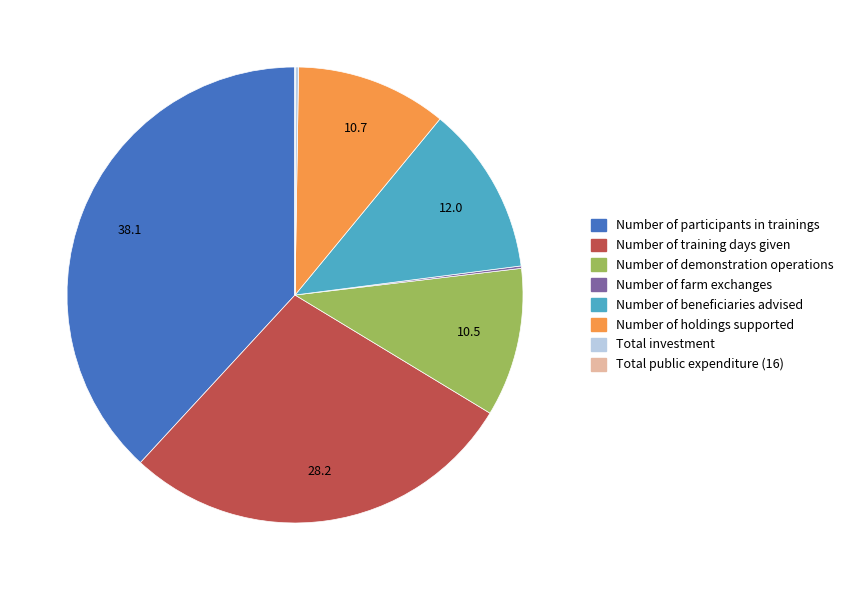

What is the largest slice in the pie chart?

Number of participants in trainings